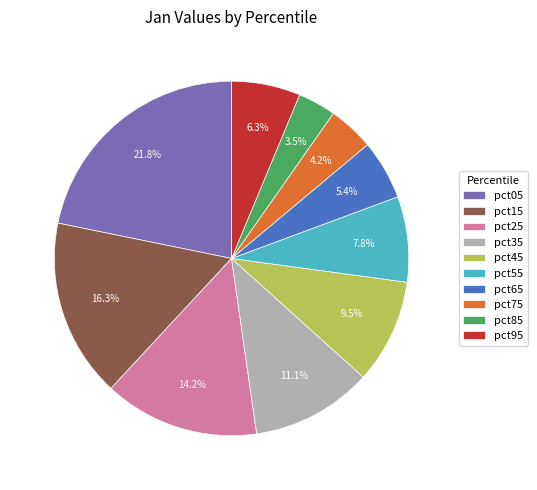

Count the number of slices in the pie.

10